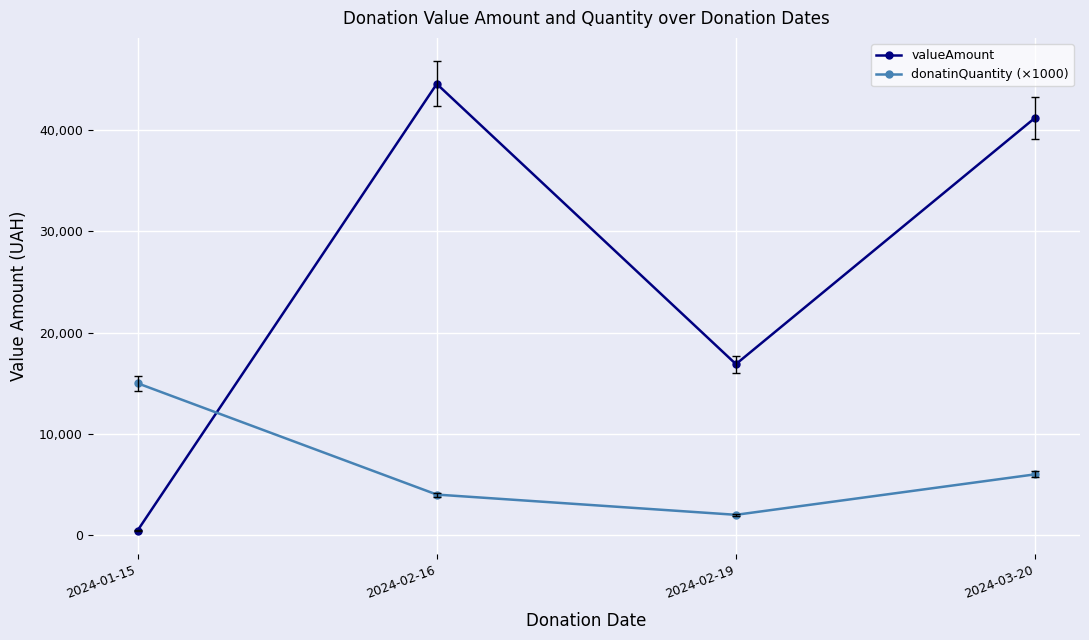

Where is the first local minimum for valueAmount?

2024-02-19